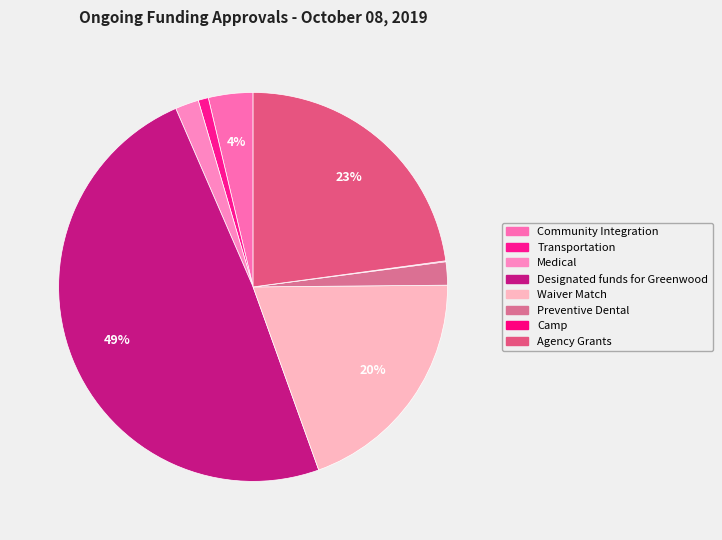

To the nearest percent, what is the average slice percentage?

12%